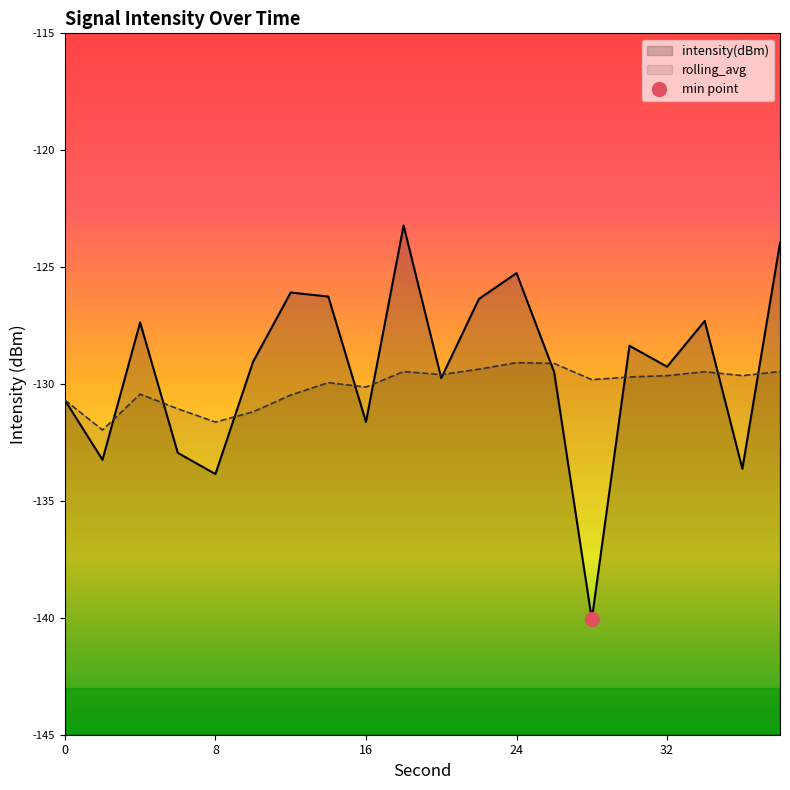

Is it true that rolling_avg equals -215.0 at 24?

False